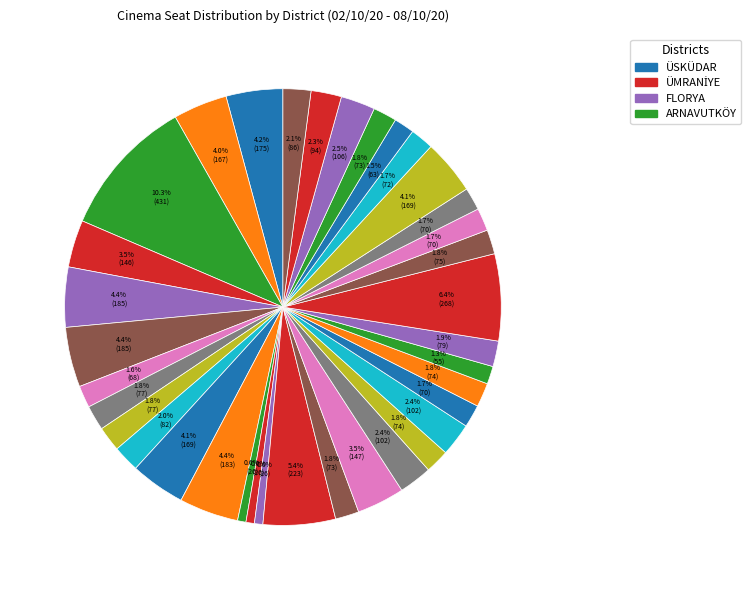

Does any single category account for the majority?

No